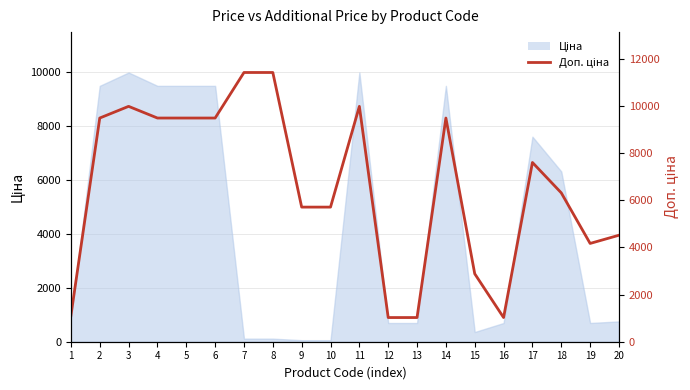

What is the value of the 7th point from the left?

11410.0